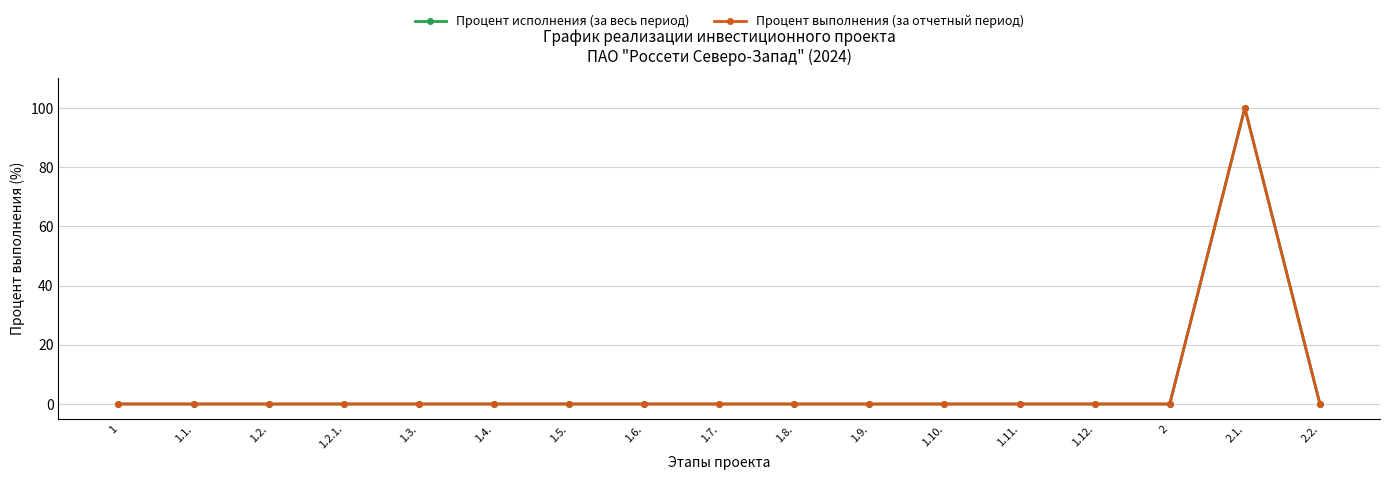

What is the maximum value shown in the chart?

100